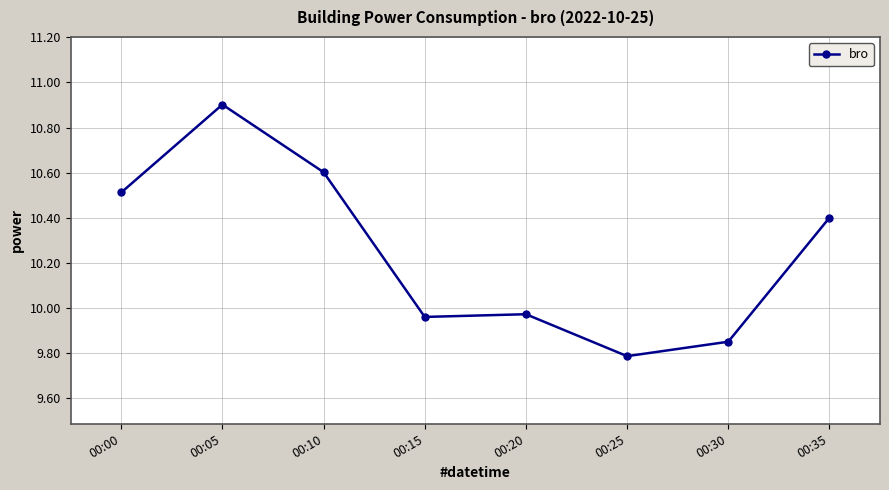

What is the maximum value shown in the chart?

10.9